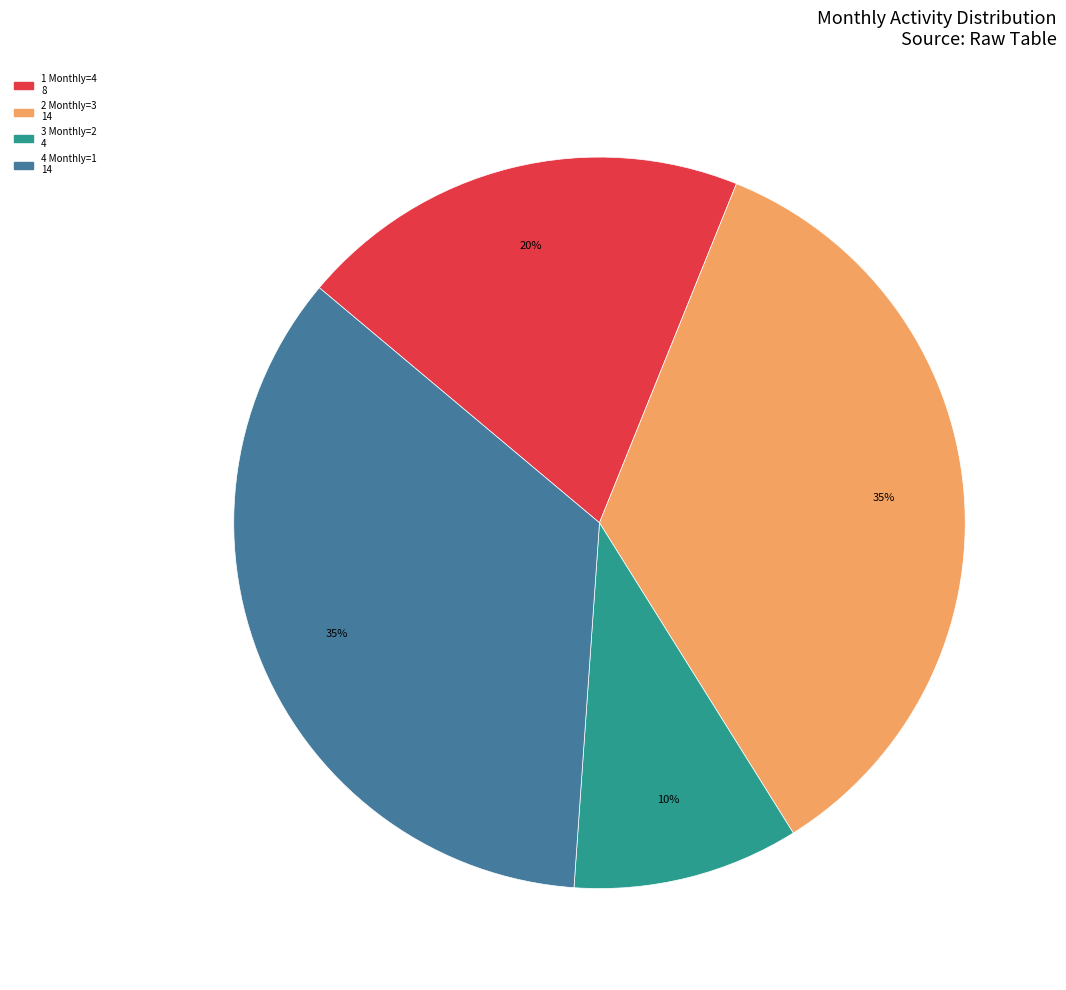

Is there any slice that represents more than half of the pie?

No